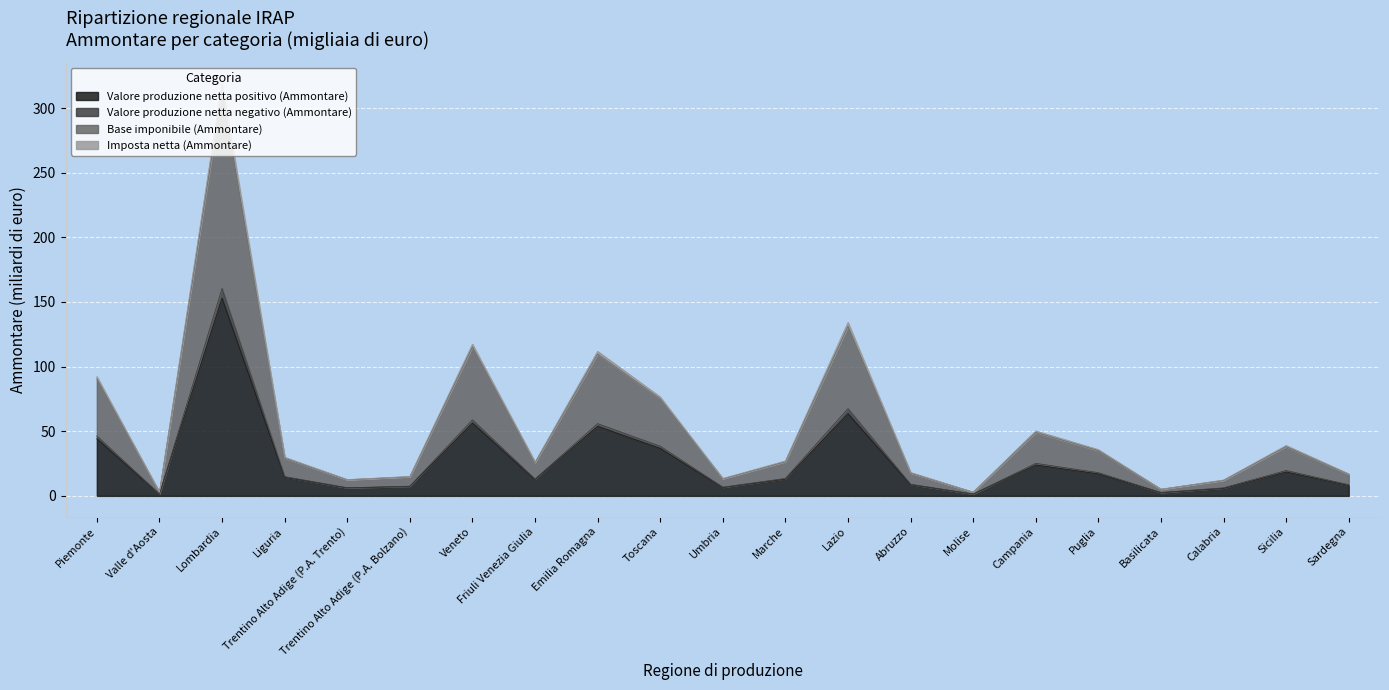

Reading left to right, transcribe all the data shown in this chart.

Valore produzione netta positivo (Ammontare): Piemonte=44.2	Valle d'Aosta=1.3	Lombardia=152.9	Liguria=14.4	Trentino Alto Adige (P.A. Trento)=6.2	Trentino Alto Adige (P.A. Bolzano)=7.3	Veneto=56.4	Friuli Venezia Giulia=12.6	Emilia Romagna=53.8	Toscana=36.7	Umbria=6.5	Marche=12.9	Lazio=63.6	Abruzzo=8.7	Molise=1.4	Campania=23.9	Puglia=17.1	Basilicata=2.5	Calabria=5.8	Sicilia=18.5	Sardegna=8.1
Valore produzione netta negativo (Ammontare): Piemonte=46.4	Valle d'Aosta=1.4	Lombardia=160.5	Liguria=14.9	Trentino Alto Adige (P.A. Trento)=6.3	Trentino Alto Adige (P.A. Bolzano)=7.5	Veneto=58.8	Friuli Venezia Giulia=13.1	Emilia Romagna=55.9	Toscana=38.4	Umbria=6.8	Marche=13.5	Lazio=67.5	Abruzzo=9.0	Molise=1.5	Campania=25.2	Puglia=18.0	Basilicata=2.6	Calabria=6.2	Sicilia=19.6	Sardegna=8.6
Base imponibile (Ammontare): Piemonte=90.6	Valle d'Aosta=2.7	Lombardia=313.4	Liguria=29.3	Trentino Alto Adige (P.A. Trento)=12.5	Trentino Alto Adige (P.A. Bolzano)=14.8	Veneto=115.2	Friuli Venezia Giulia=25.7	Emilia Romagna=109.7	Toscana=75.1	Umbria=13.2	Marche=26.4	Lazio=131.1	Abruzzo=17.7	Molise=2.8	Campania=49.1	Puglia=35.0	Basilicata=5.1	Calabria=12.0	Sicilia=38.1	Sardegna=16.7
Imposta netta (Ammontare): Piemonte=92.3	Valle d'Aosta=2.7	Lombardia=319.5	Liguria=29.9	Trentino Alto Adige (P.A. Trento)=12.6	Trentino Alto Adige (P.A. Bolzano)=15.0	Veneto=117.4	Friuli Venezia Giulia=26.2	Emilia Romagna=111.8	Toscana=76.6	Umbria=13.5	Marche=27.0	Lazio=134.2	Abruzzo=18.1	Molise=2.9	Campania=50.3	Puglia=35.8	Basilicata=5.2	Calabria=12.3	Sicilia=39.0	Sardegna=17.0